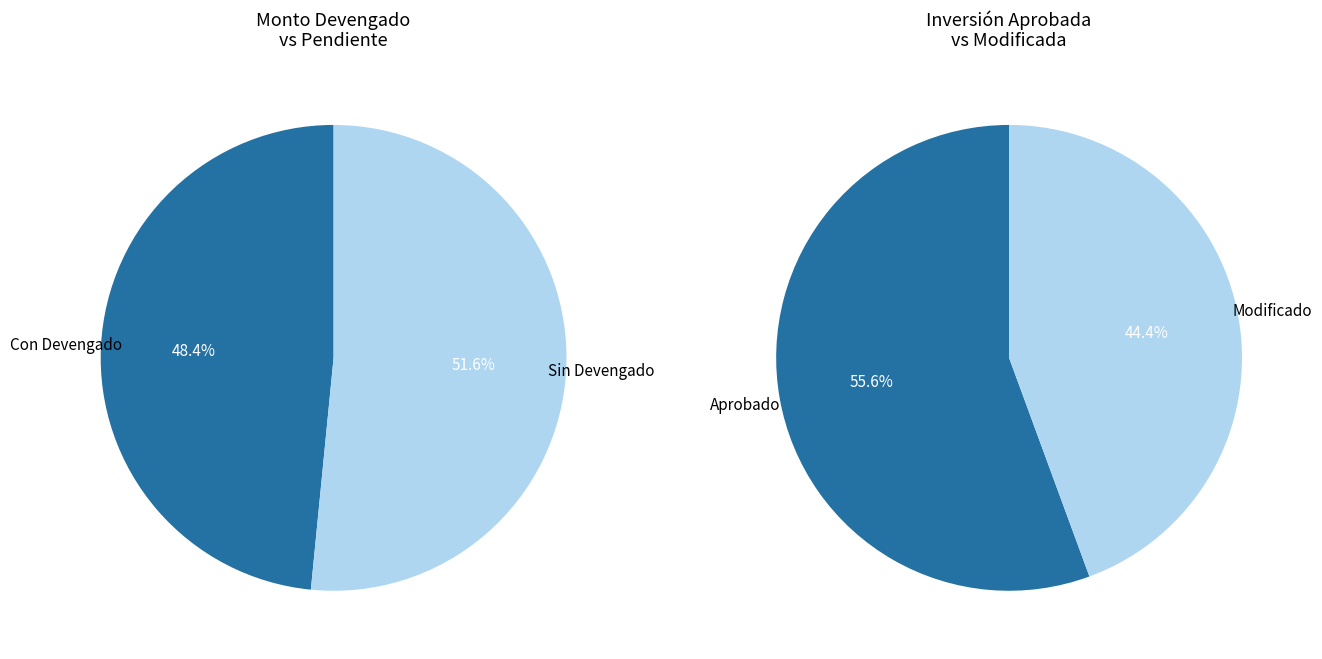

The 2 slice represents 18% of the pie. True or false?

False